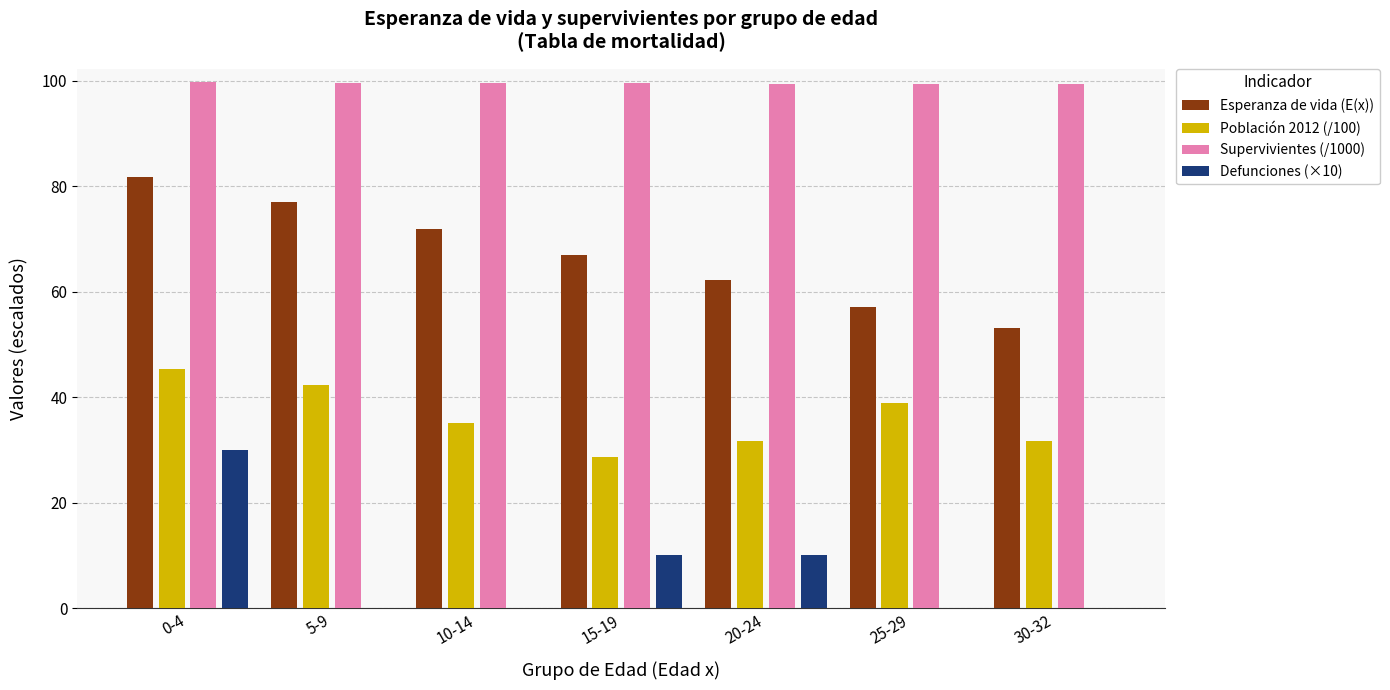

Is the value of Esperanza de vida (E(x)) at 25-29 greater than the value of Defunciones (×10) at 5-9?

Yes